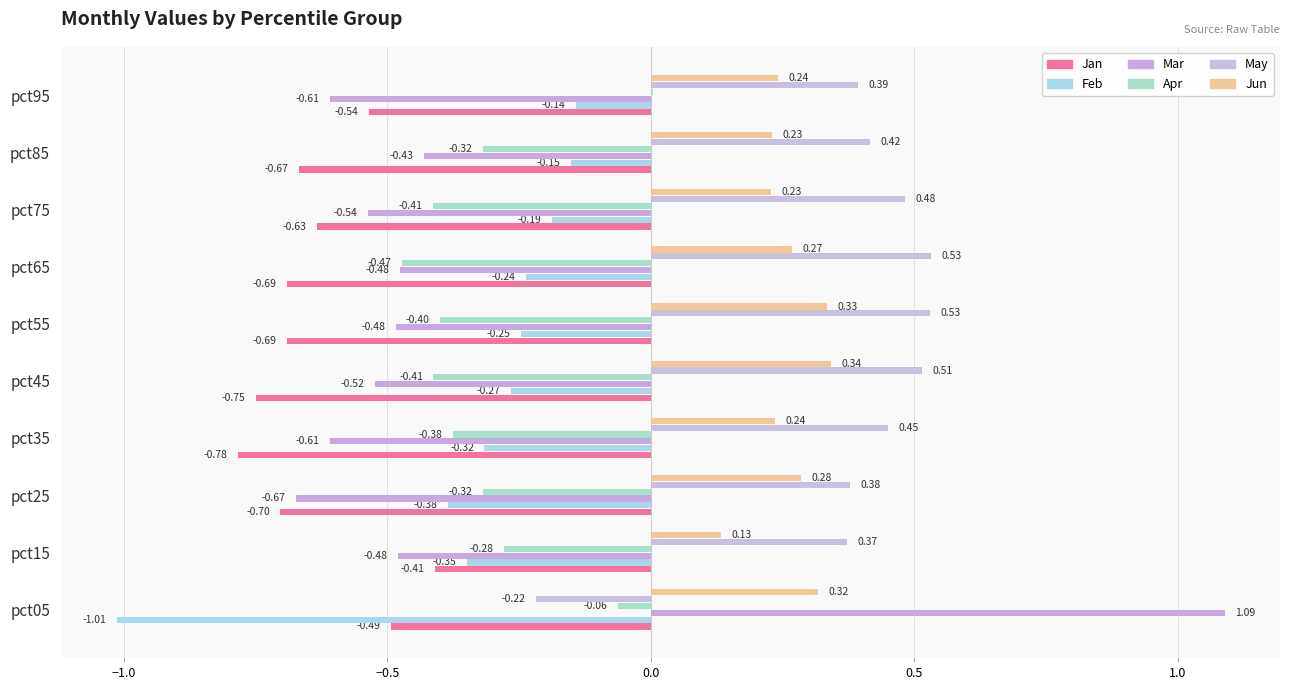

At which category is the sum across all series the highest?

pct05